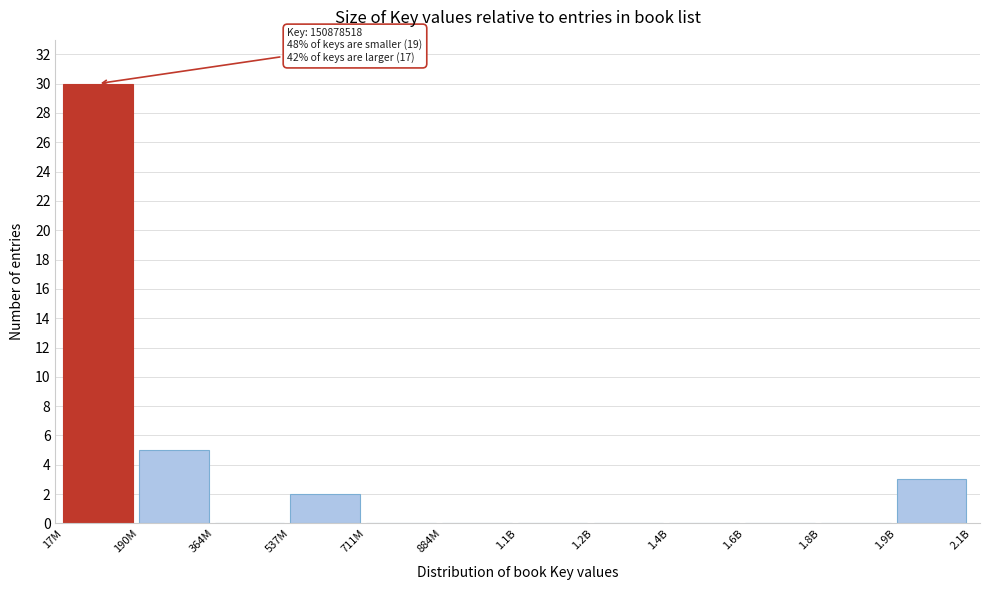

Reading right to left, transcribe all the data shown in this chart.

1.9B=3	1.8B=0	1.6B=0	1.4B=0	1.2B=0	1.1B=0	884M=0	711M=0	537M=2	364M=0	190M=5	17M=30